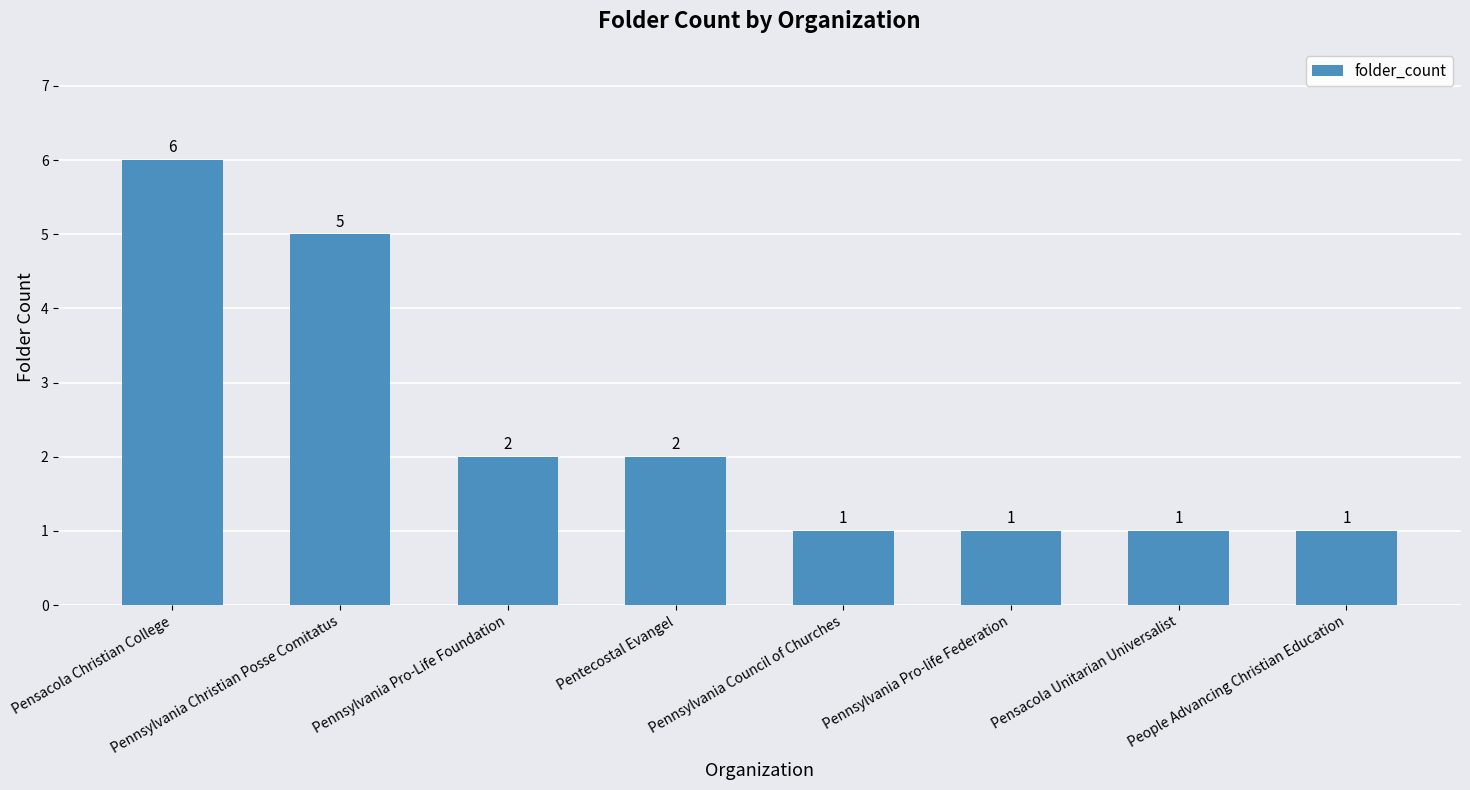

What is the maximum value shown in the chart?

6